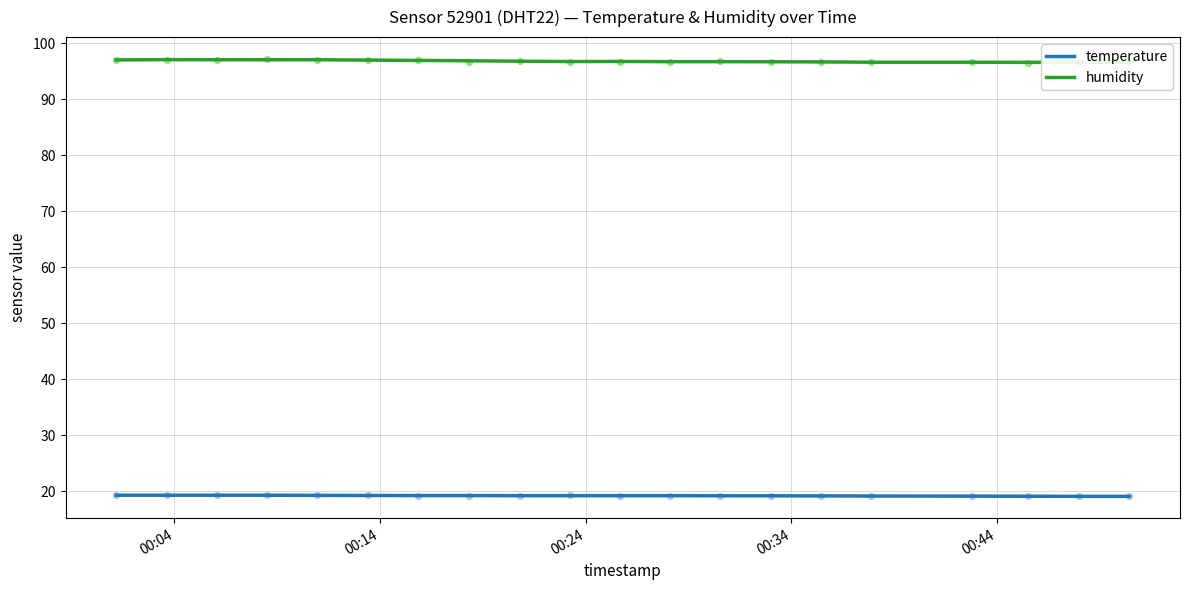

What are all the series names shown in the legend?

temperature, humidity